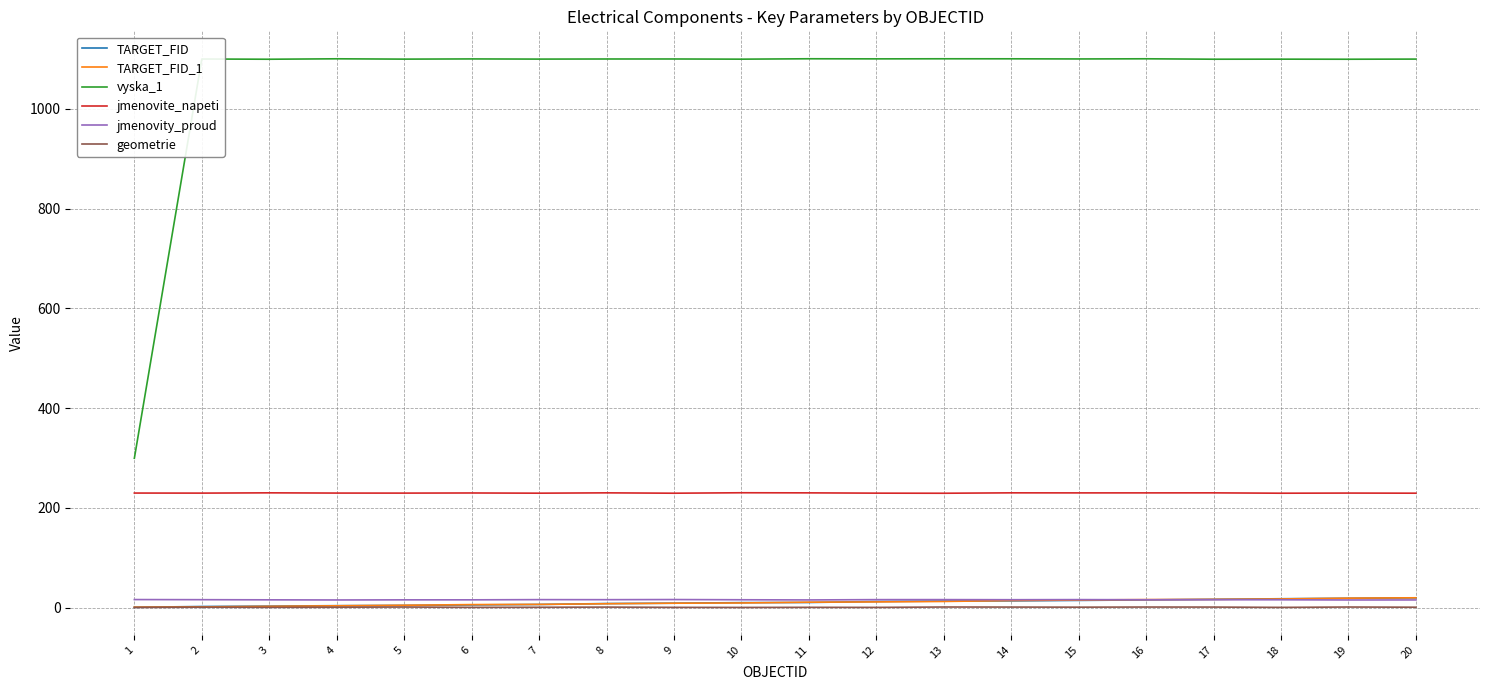

Which series has the largest total across all categories?

vyska_1